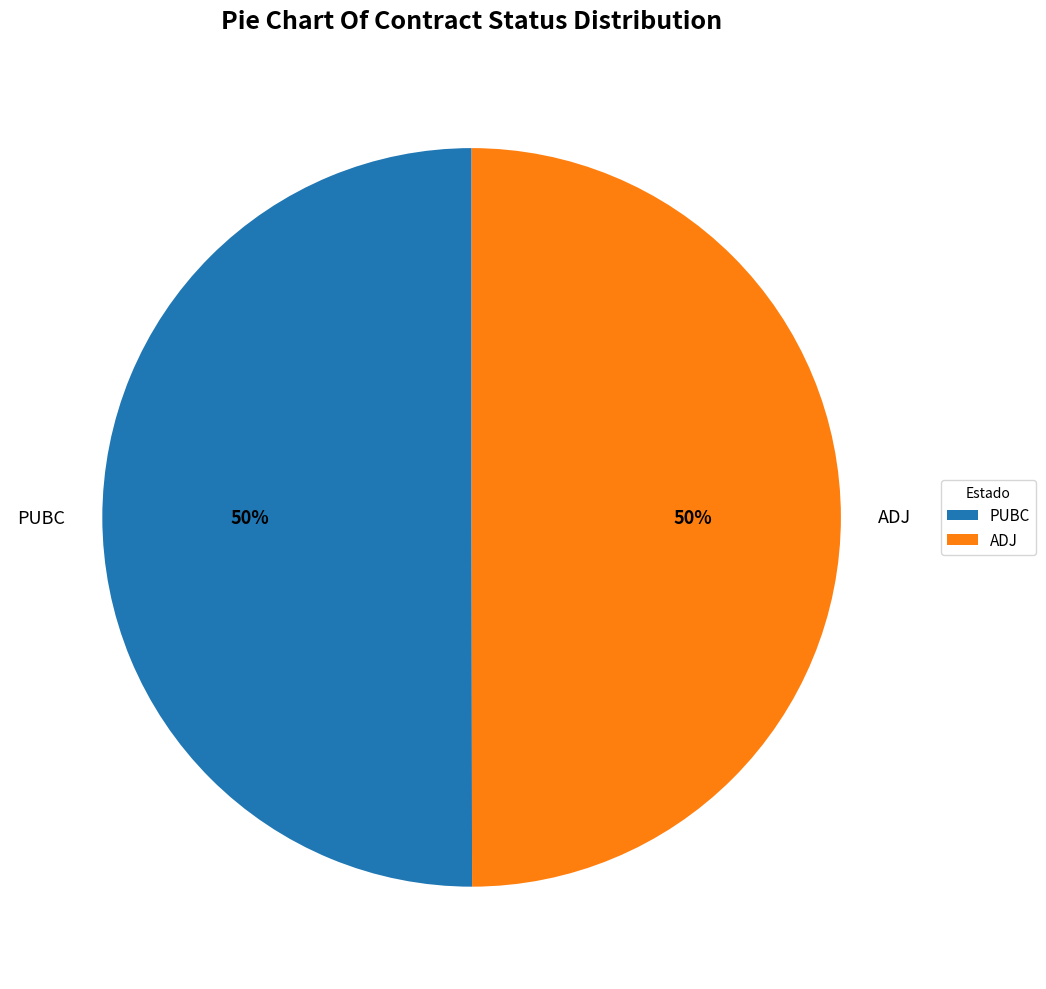

What is the ratio of the value at PUBC to the value at ADJ?

1.0